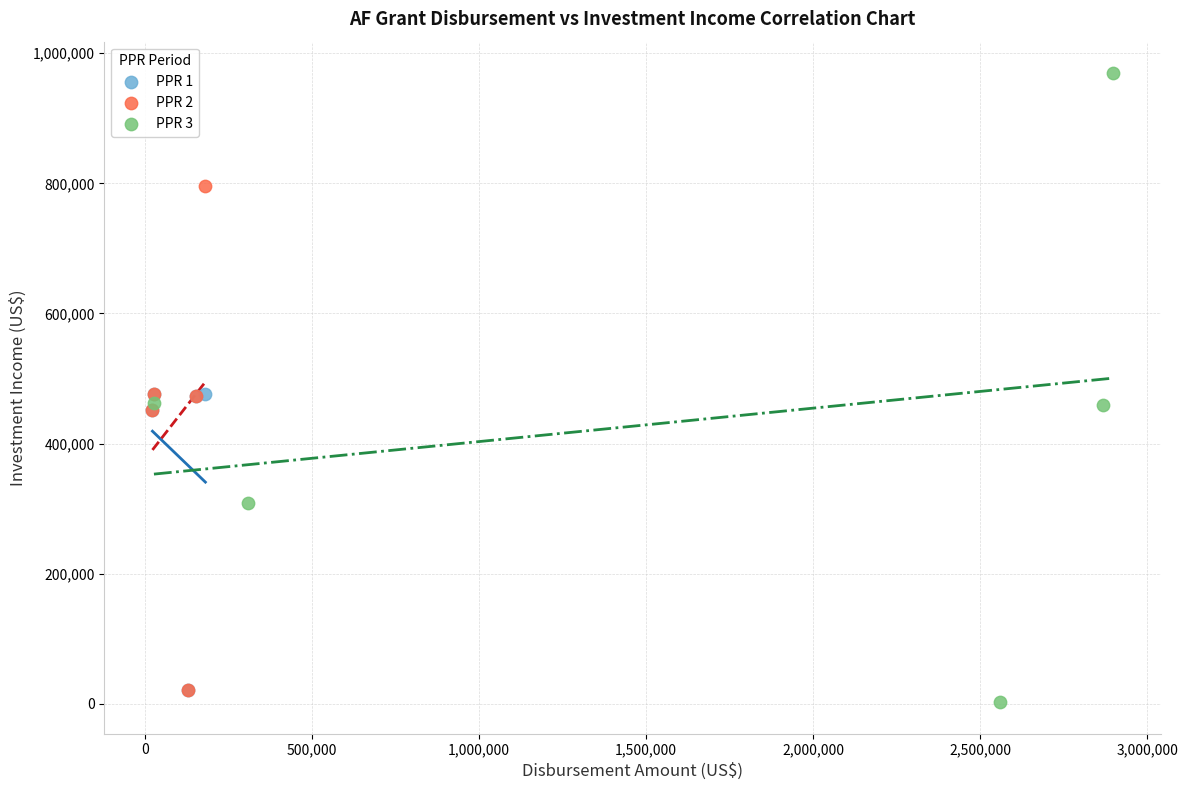

Which series has the widest spread of Y values?

PPR 3